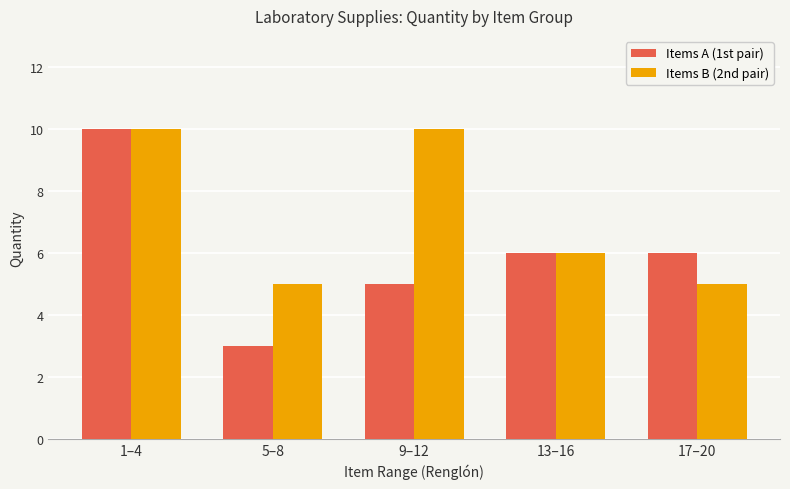

Are the bars grouped side by side (vs. stacked)?

Yes